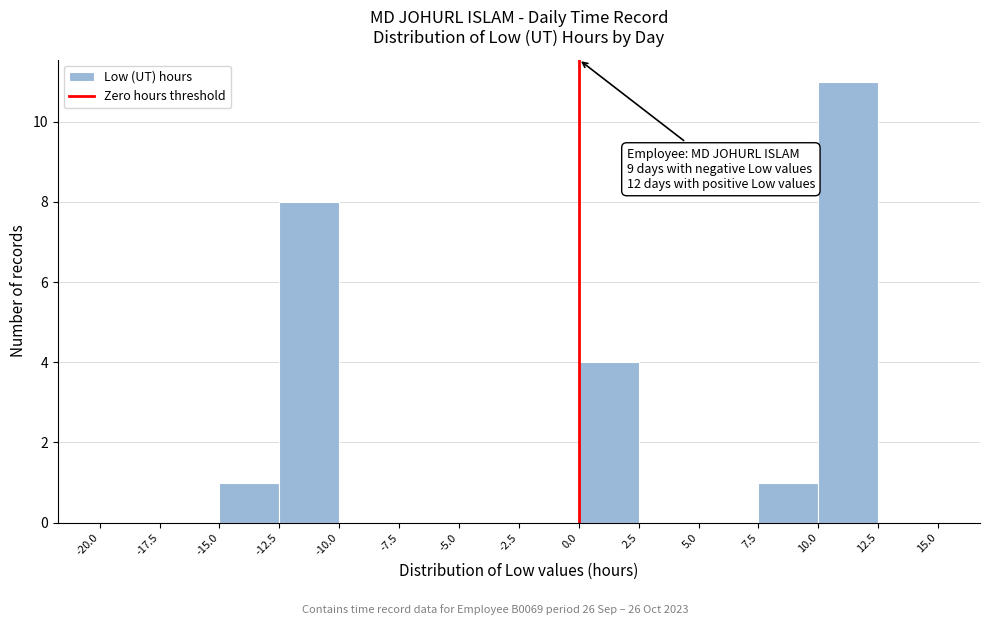

Which range on the x-axis has the tallest bar?

10.0 to 12.5